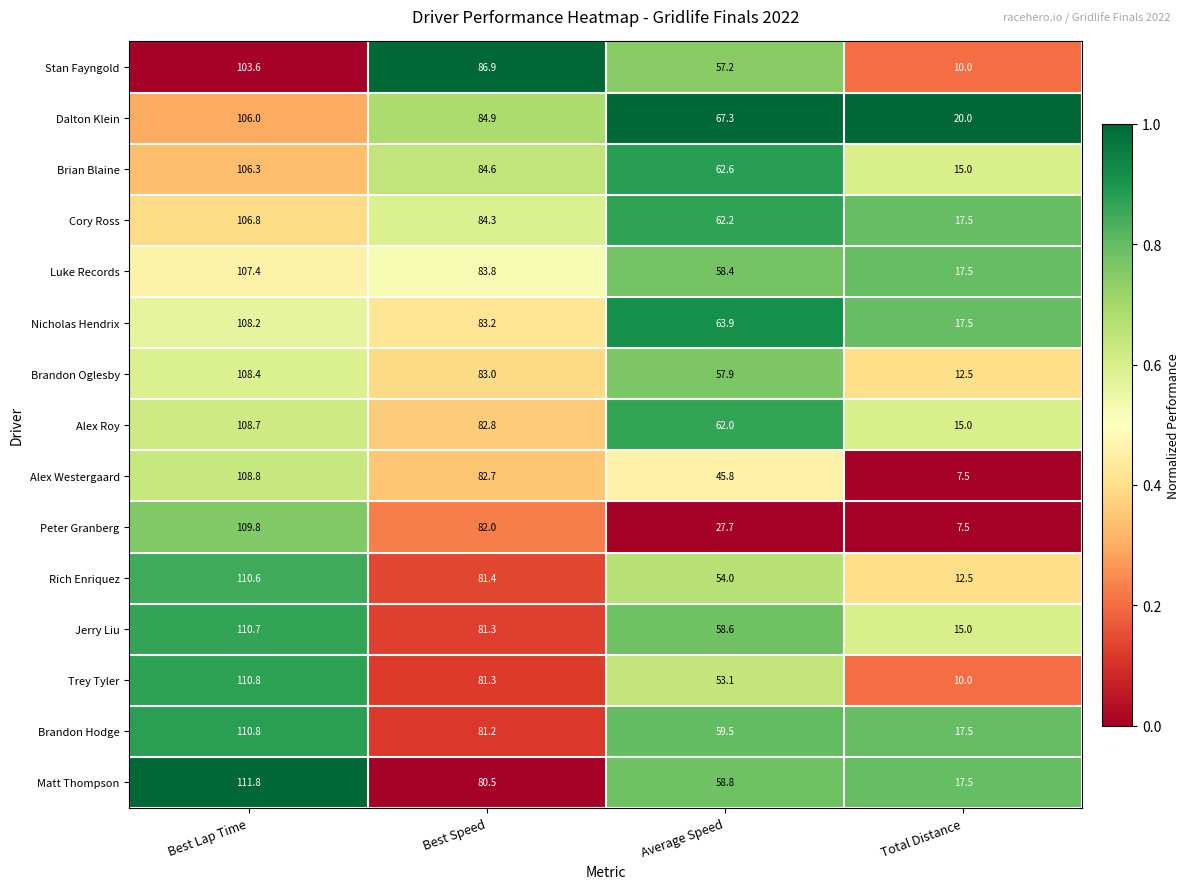

Which series changed the most between Best Speed and Average Speed?

Peter Granberg